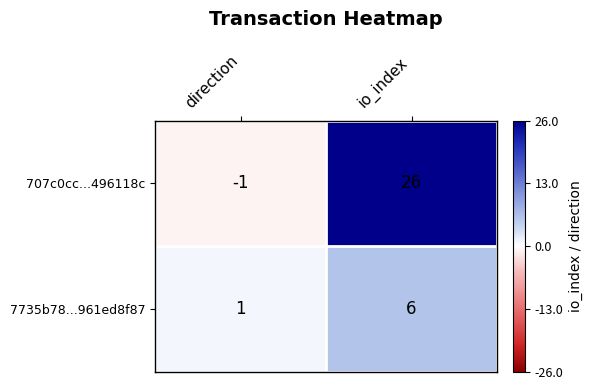

How many categories are shown in the chart?

2